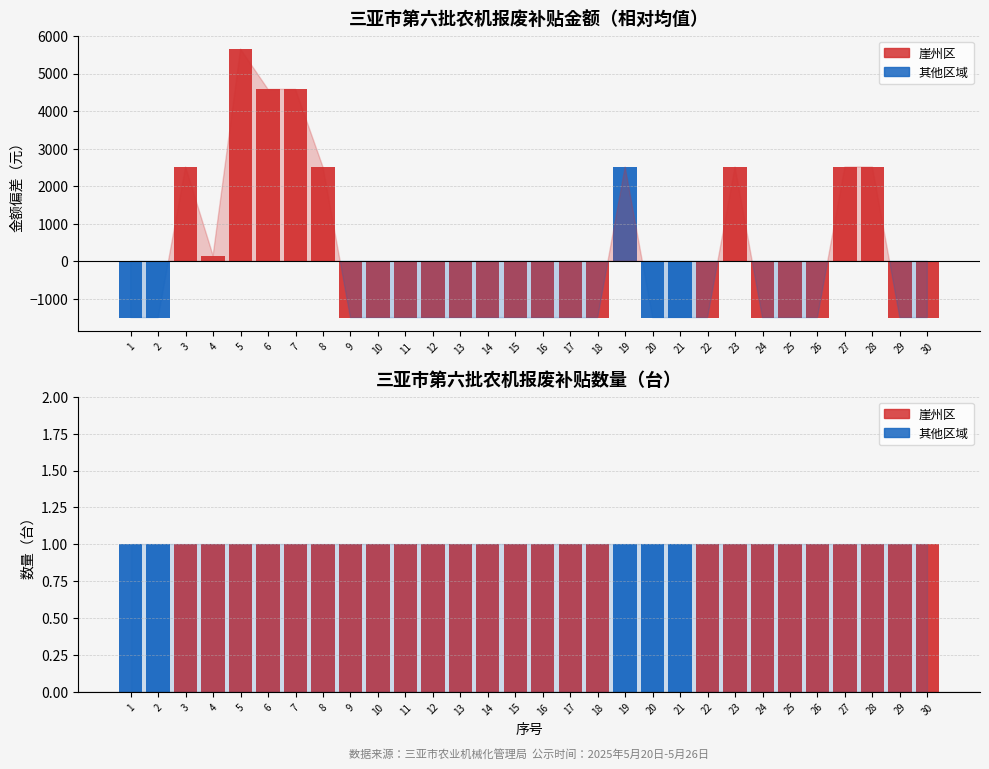

How many bars are there in each group?

2